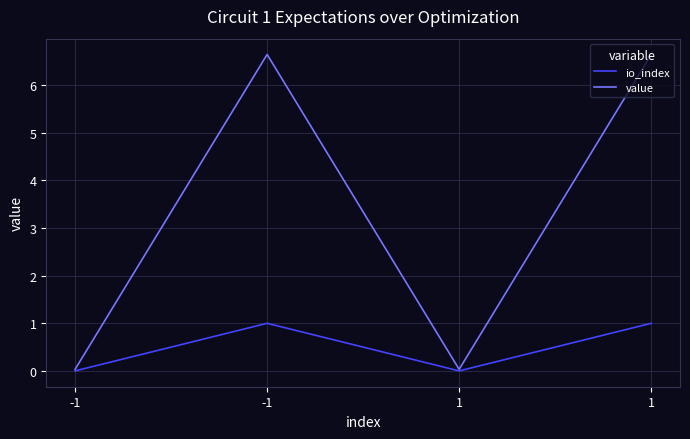

Reading right to left, transcribe all the data shown in this chart.

io_index: 1=1.0	1=0.0	-1=1.0	-1=0.0
value: 1=6.6	1=0.0	-1=6.6	-1=0.0